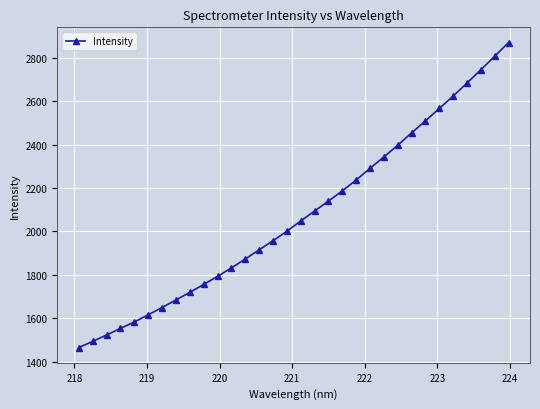

What is the smallest value displayed?

1464.4